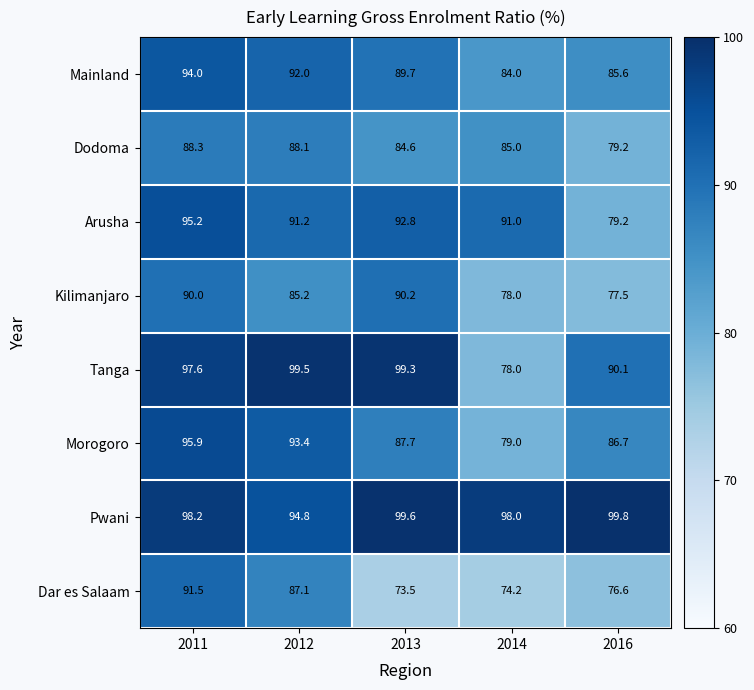

Between 2011 and 2016, which series saw the biggest shift?

Arusha